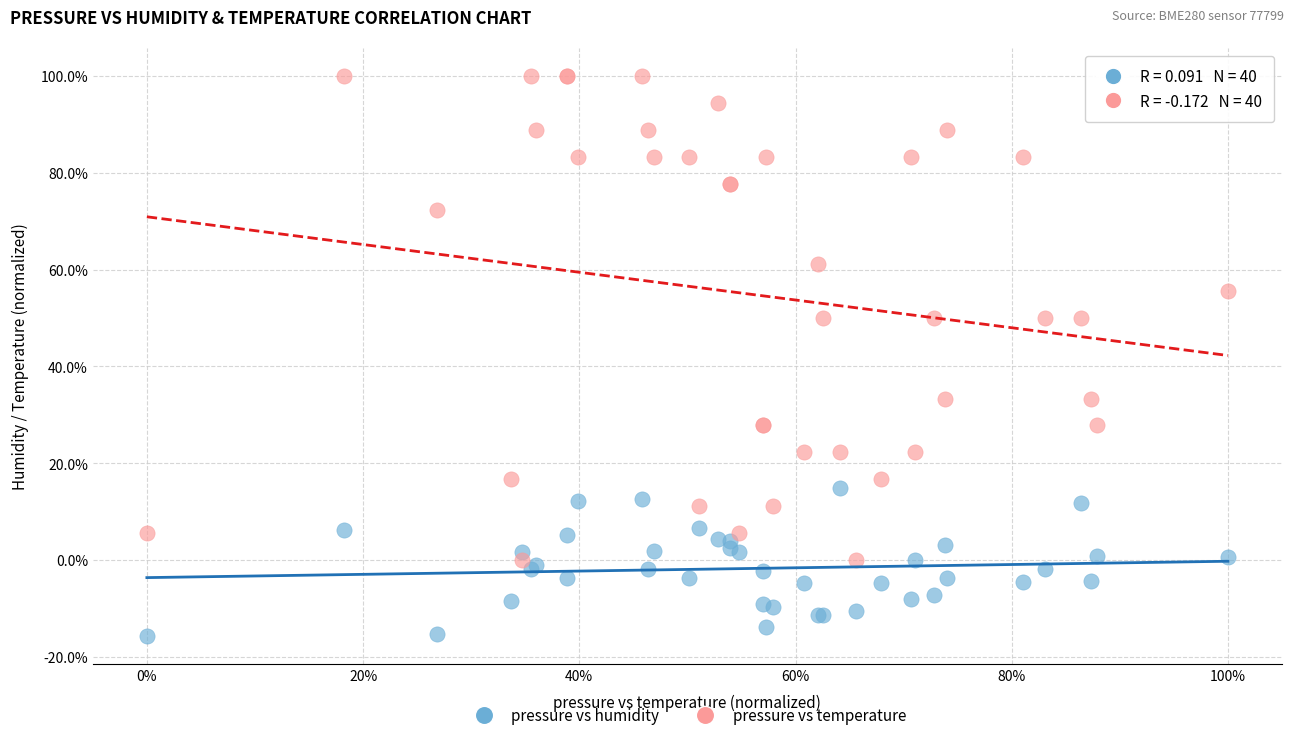

Which series has the widest spread of Y values?

pressure vs temperature